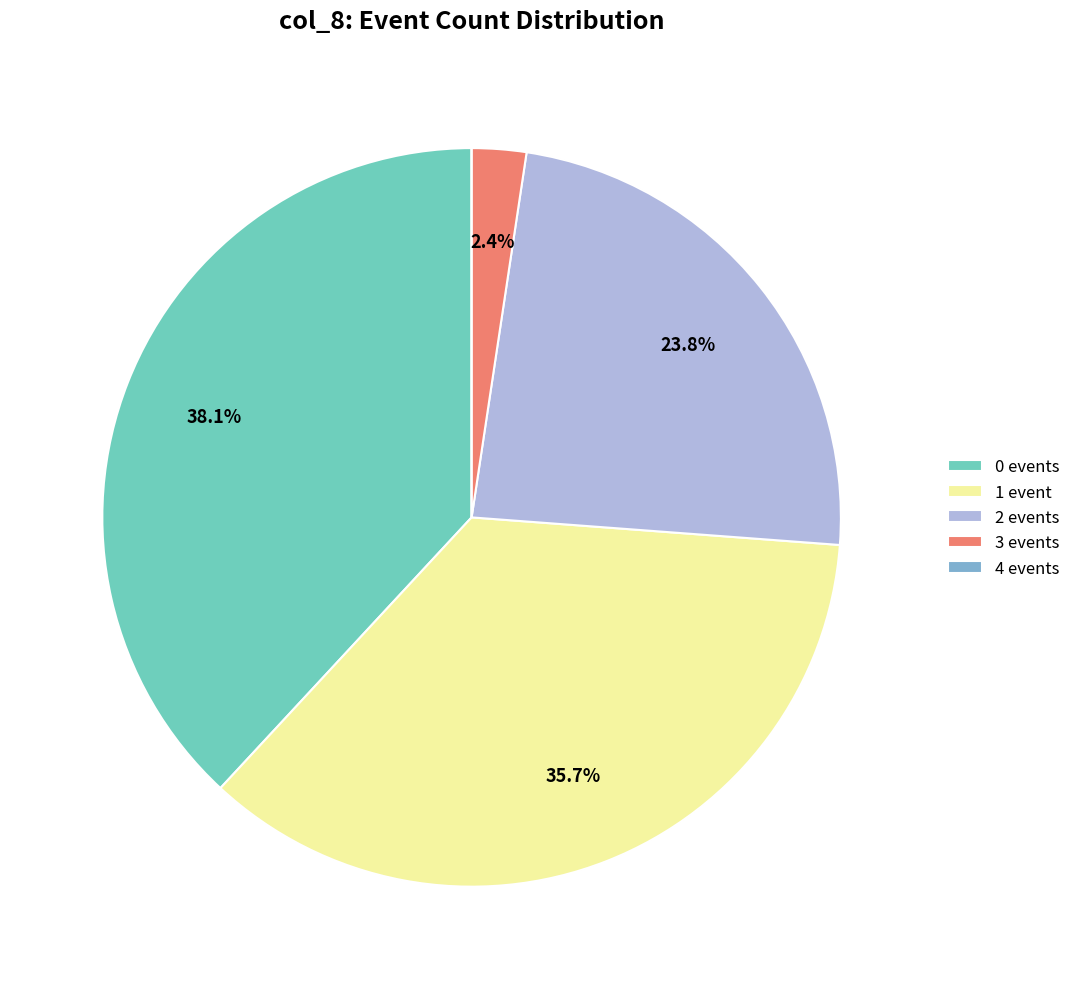

Which has a higher value, 1 event or 0 events?

0 events